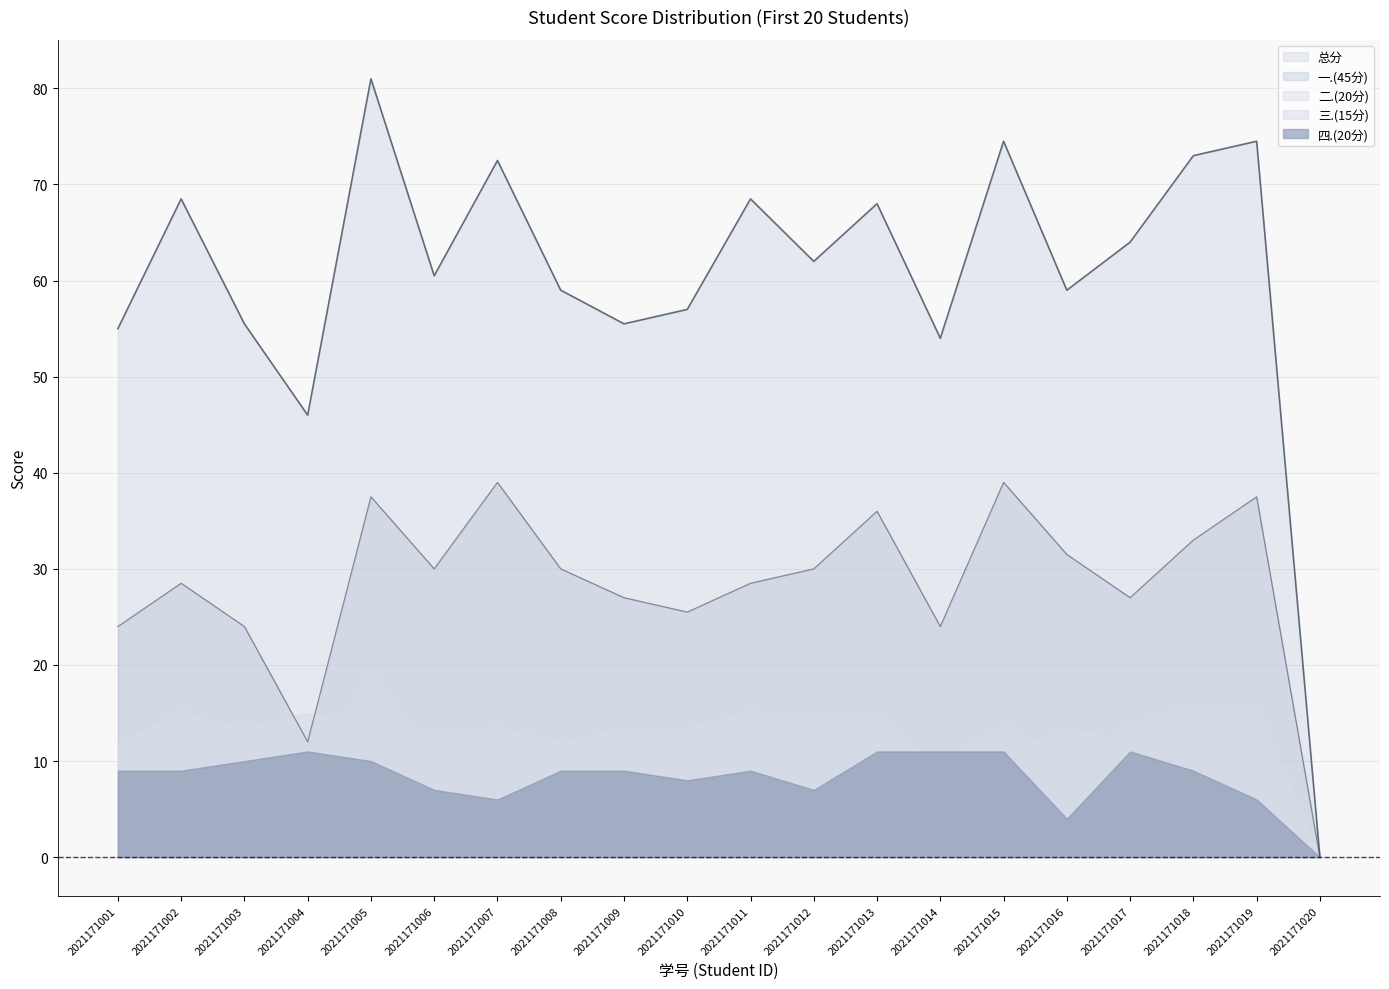

Where is 一.(45分) nearest to the value 19?

2021171001